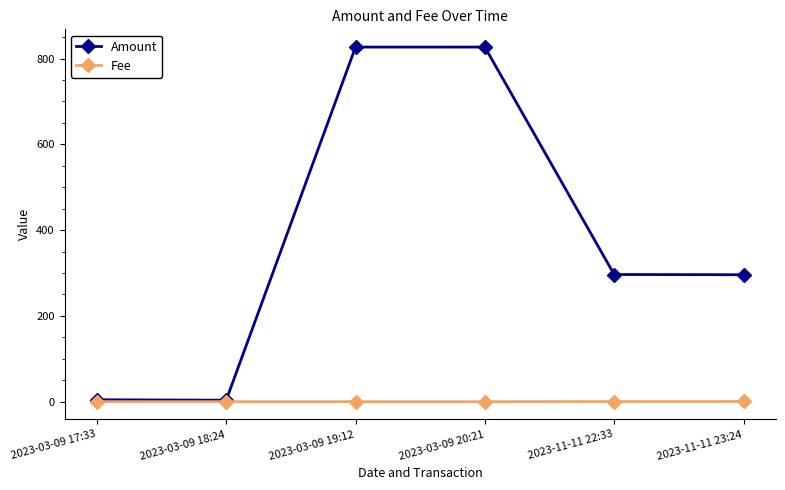

How many interior local valleys does the Amount series have?

1